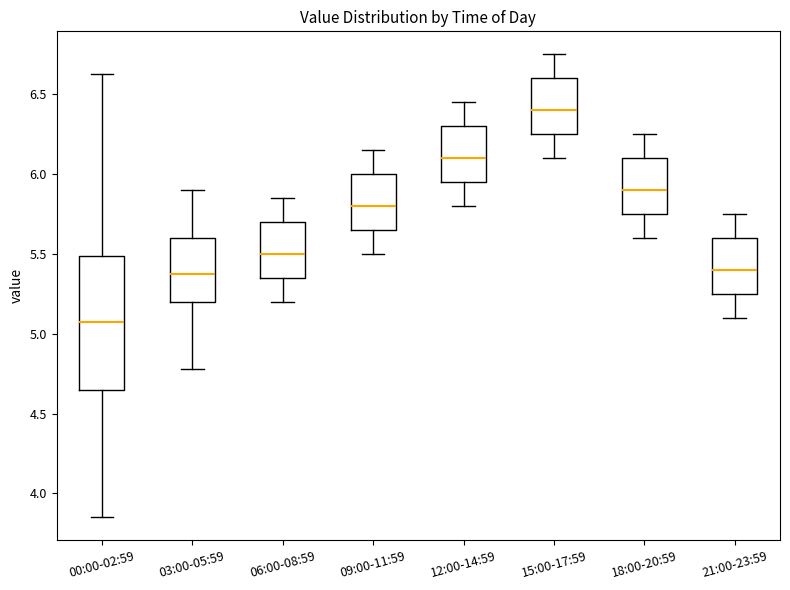

Which box's median line is the highest?

15:00-17:59